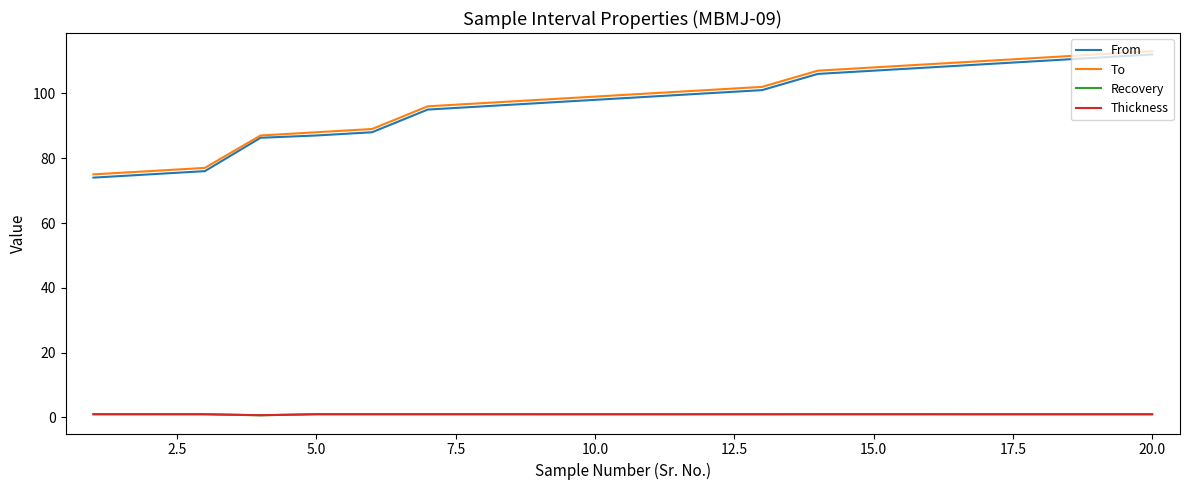

What is the greatest value displayed?

113.0